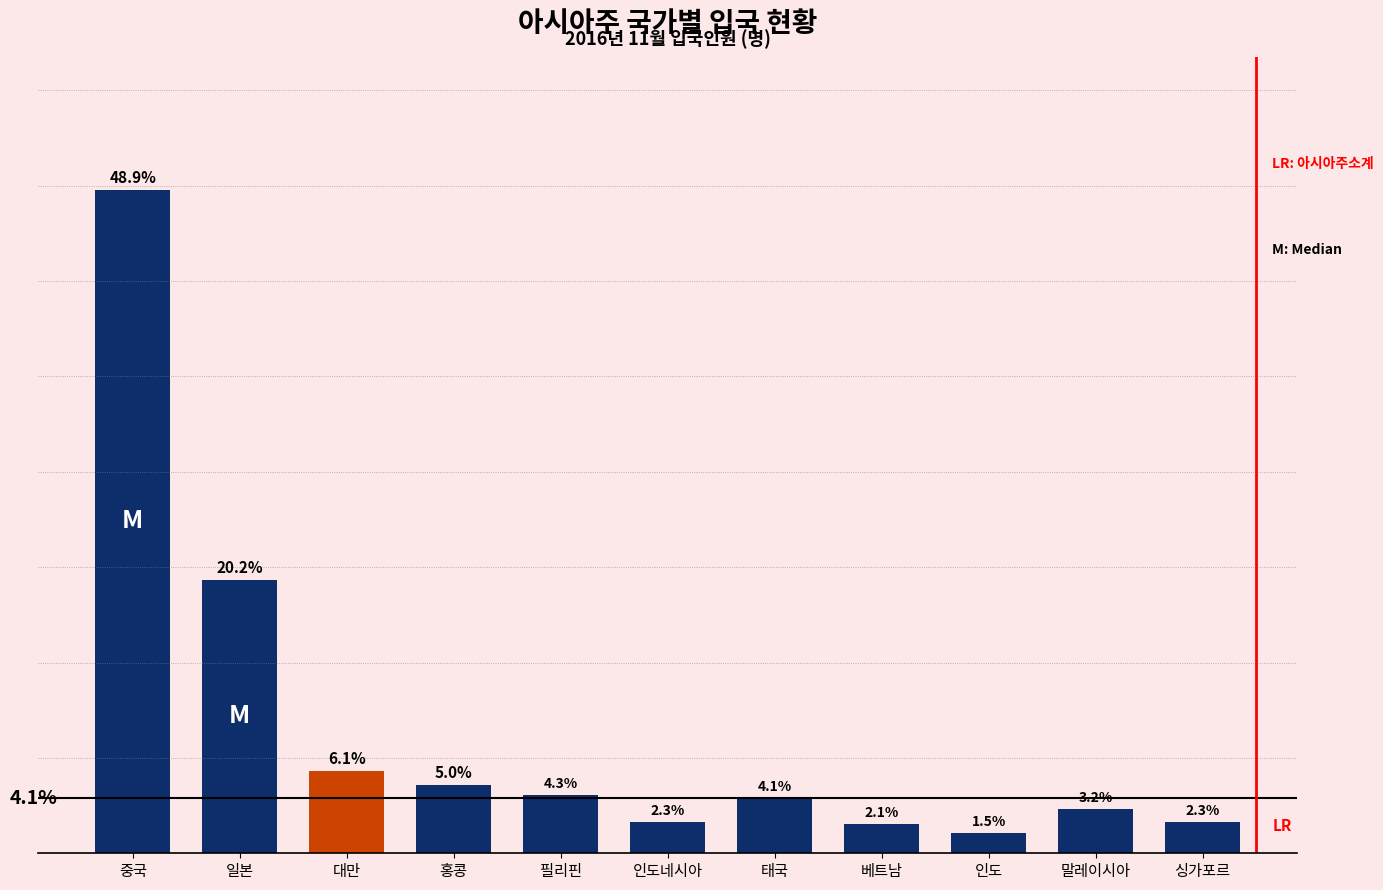

What is the label of the 2nd bar from the right?

말레이시아